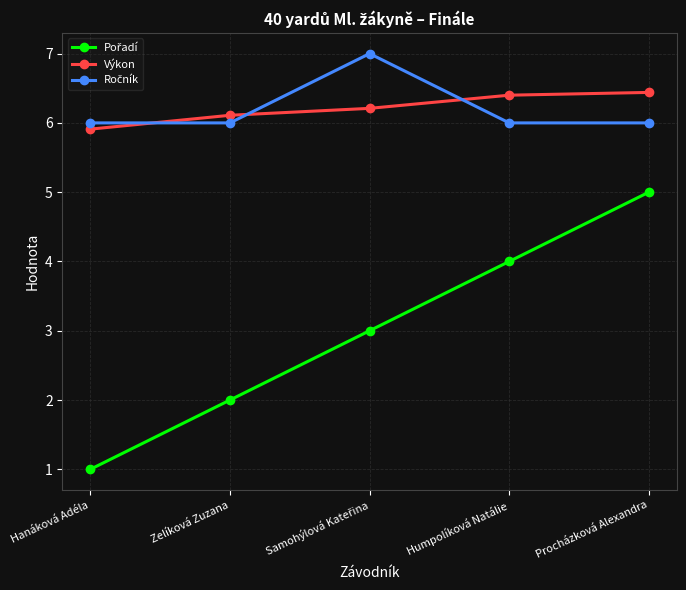

What is the average value of the Výkon series?

6.2